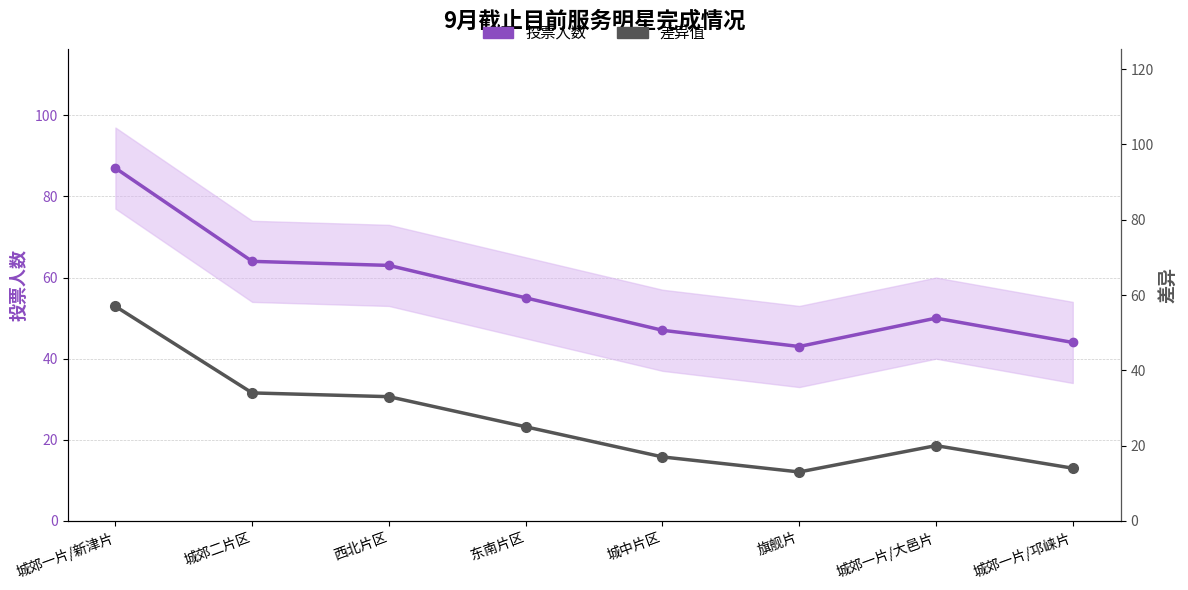

True or false: 差异值 and 投票人数 intersect in this chart.

False